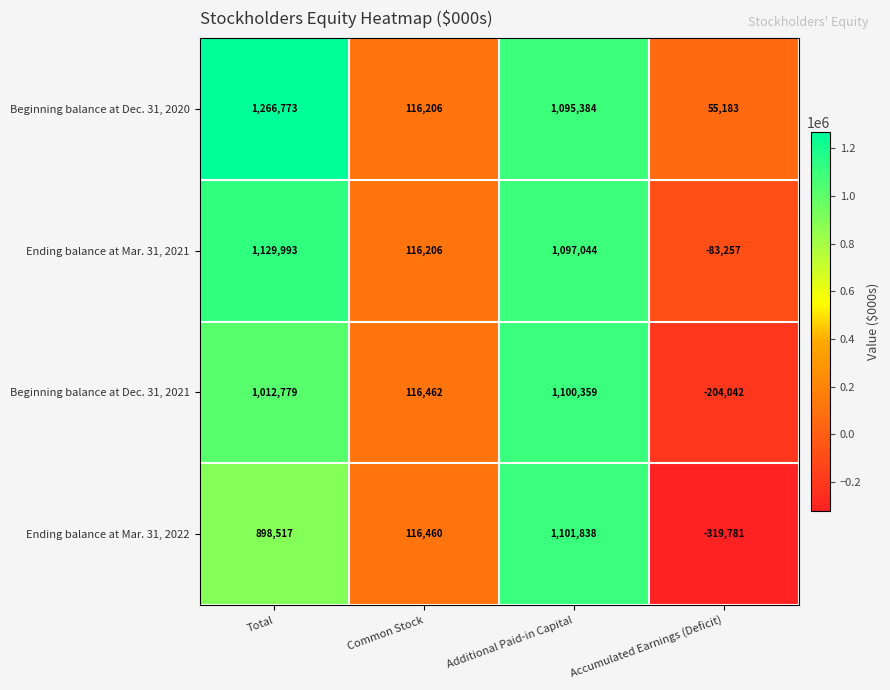

At which label does Beginning balance at Dec. 31, 2020 reach its minimum?

Accumulated Earnings (Deficit)